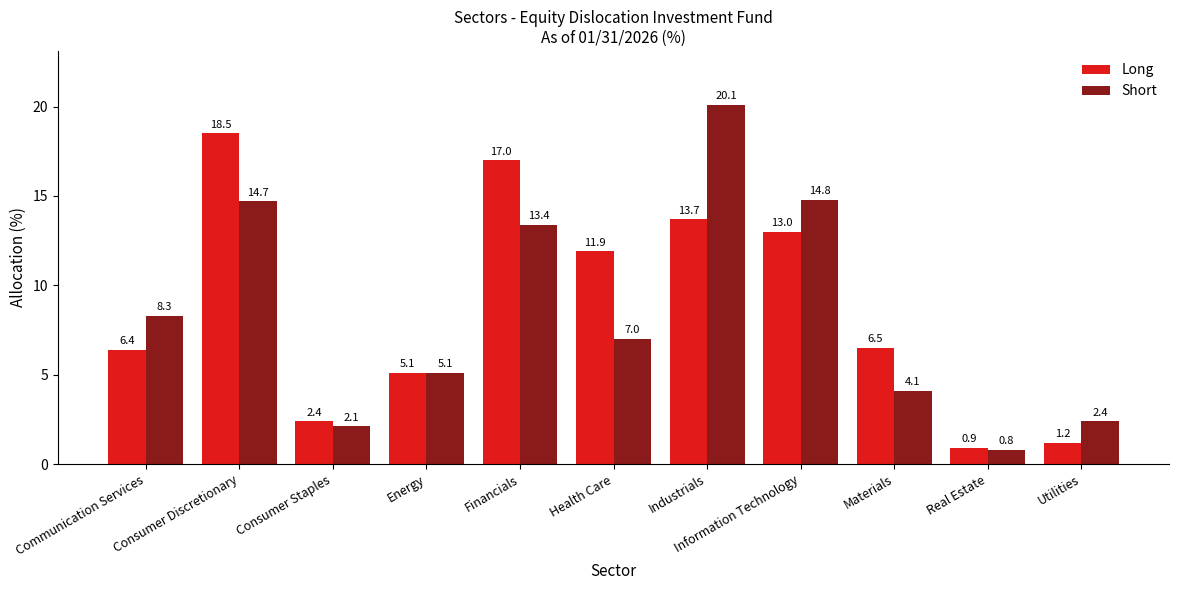

What is the average value of the Long series?

8.8